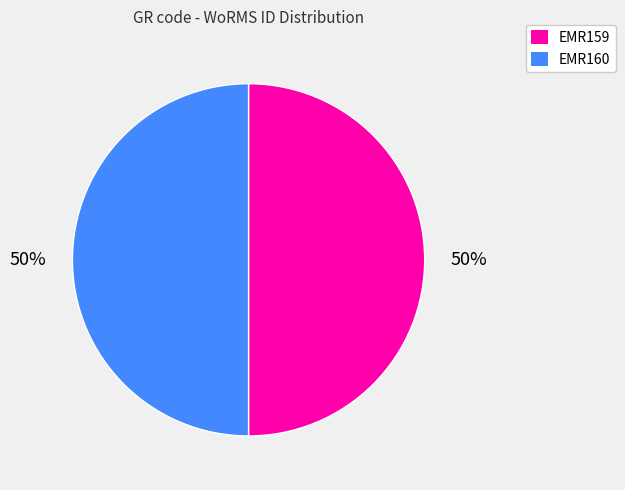

Count the number of slices in the pie.

2